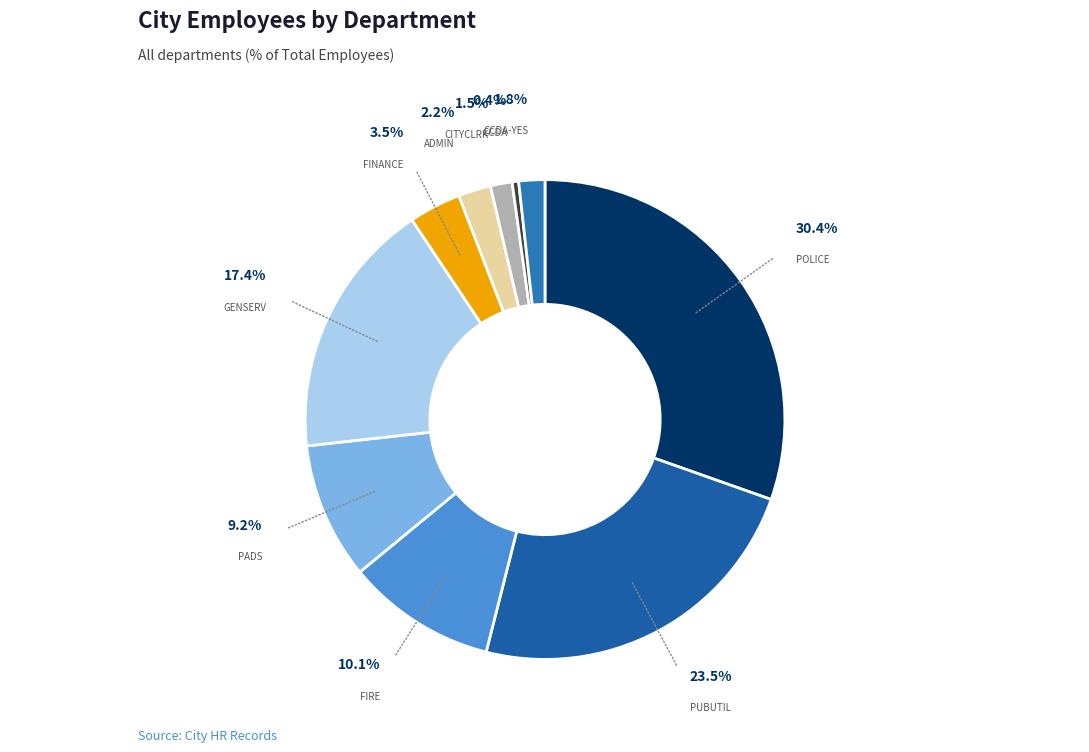

Count the number of slices in the pie.

10